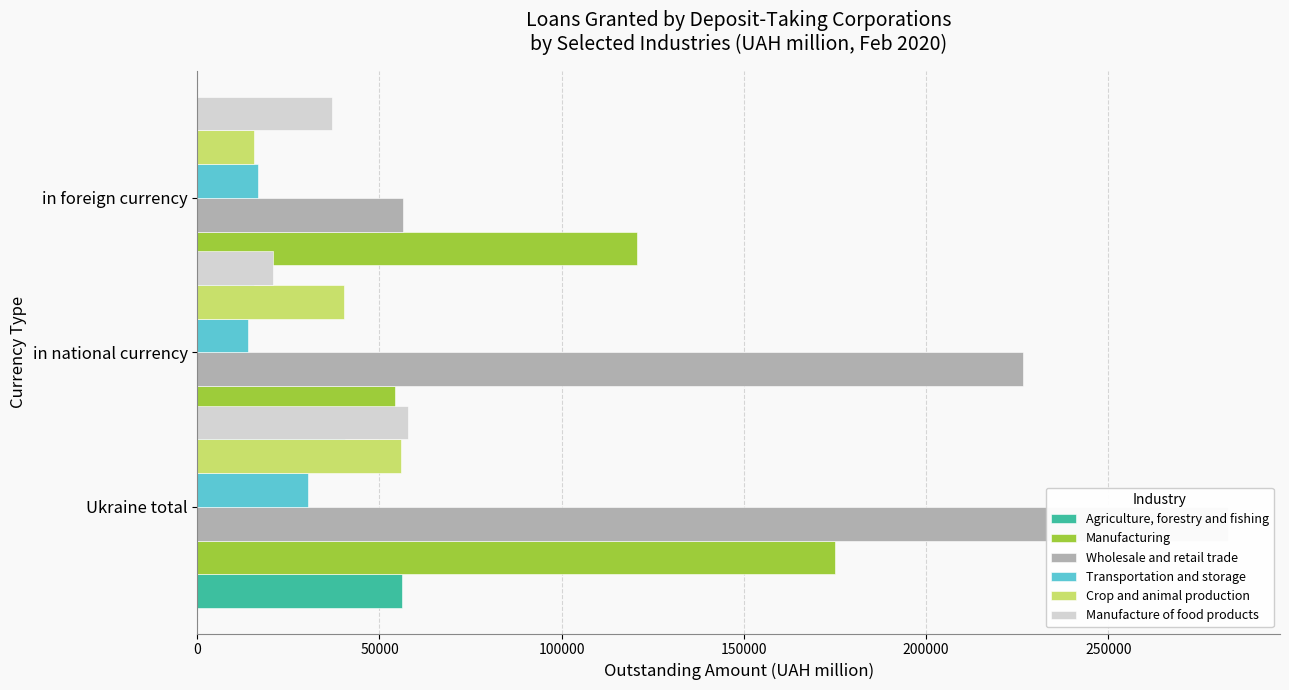

Is it true that Manufacturing equals 26051.5 at in foreign currency?

False